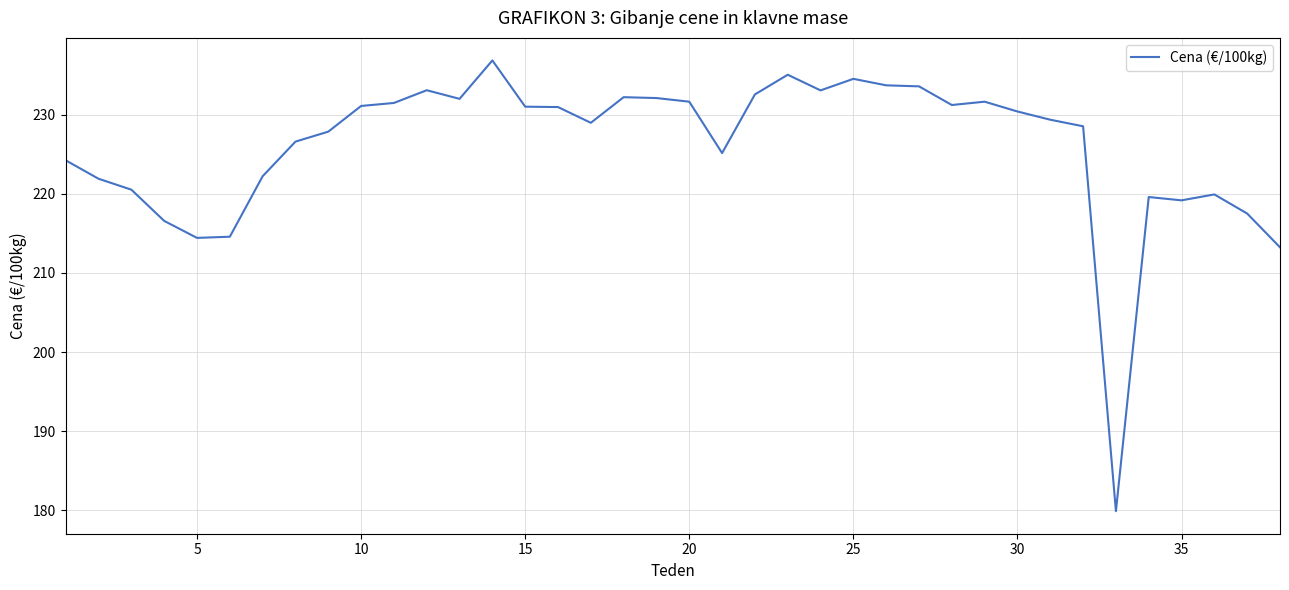

What is the difference between the maximum and minimum values?

57.0